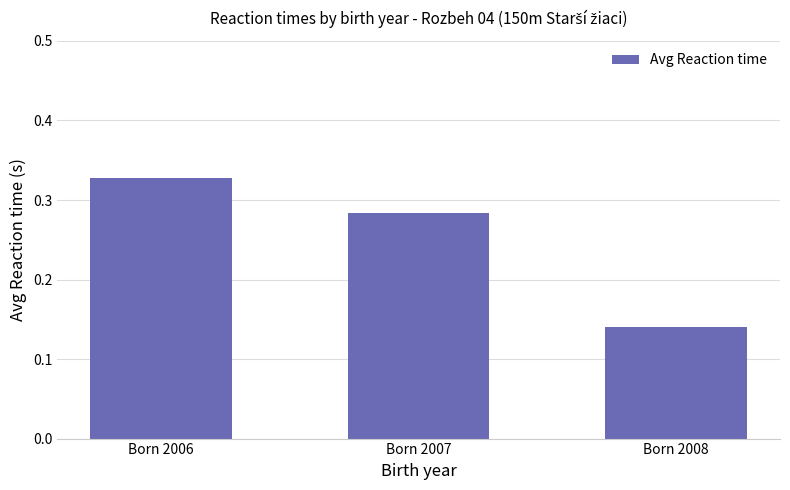

At which label is the value closest to 0?

Born 2008